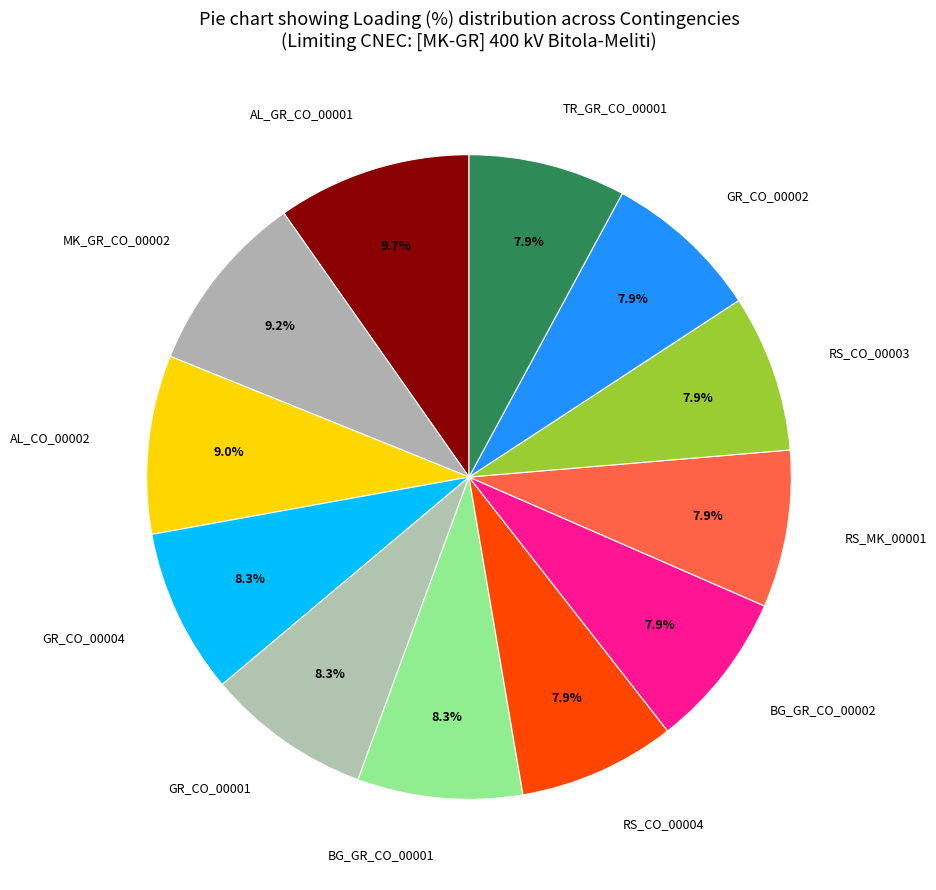

Does RS_MK_00001 represent more than half of the total?

No